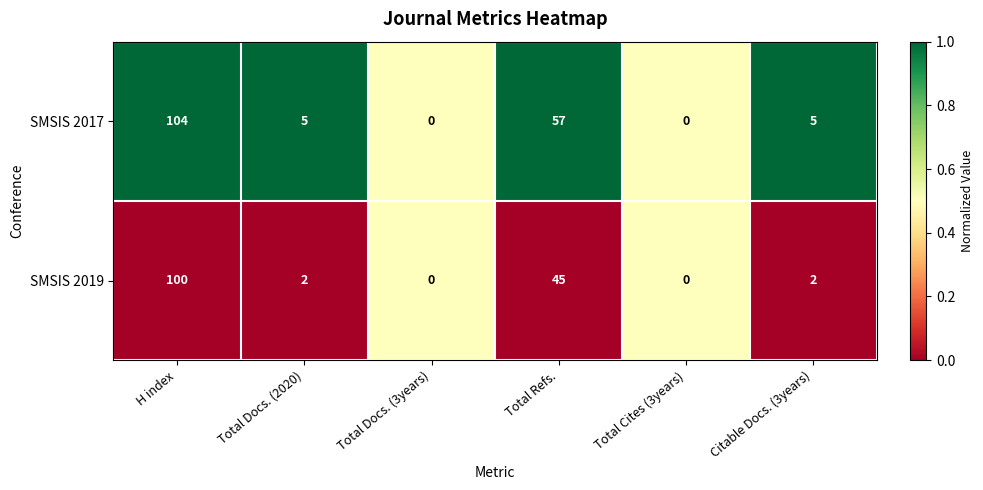

Rank the series by their average value, from lowest to highest.

SMSIS 2019, SMSIS 2017